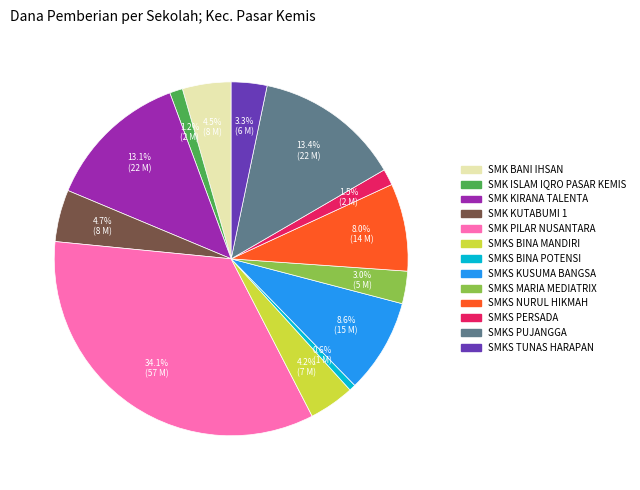

To the nearest percent, what is the average slice percentage?

8%